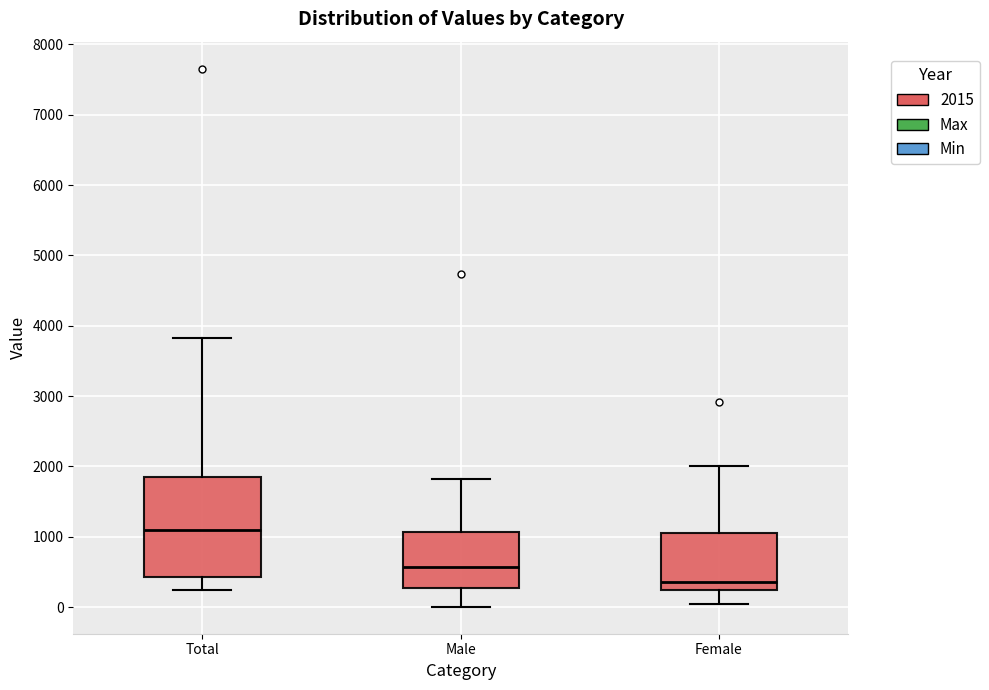

Where does the lower whisker of the box for Male end on the y-axis? The values are not printed on the chart, so give them approximately, as read against the axis.

0